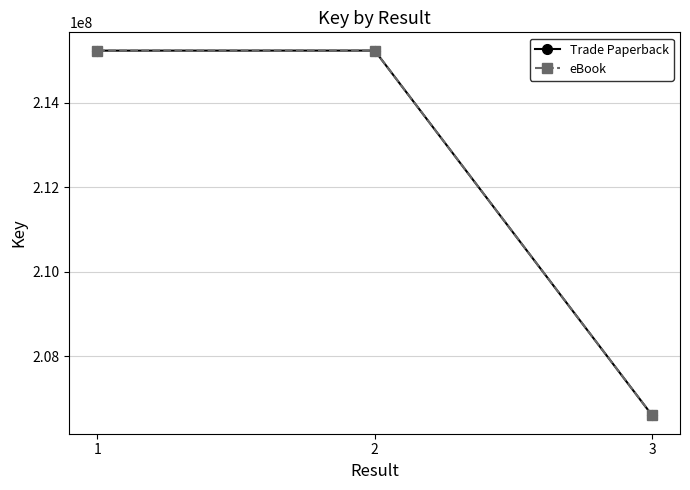

What is the value of the Trade Paperback point at the 2nd from the left?

215230471